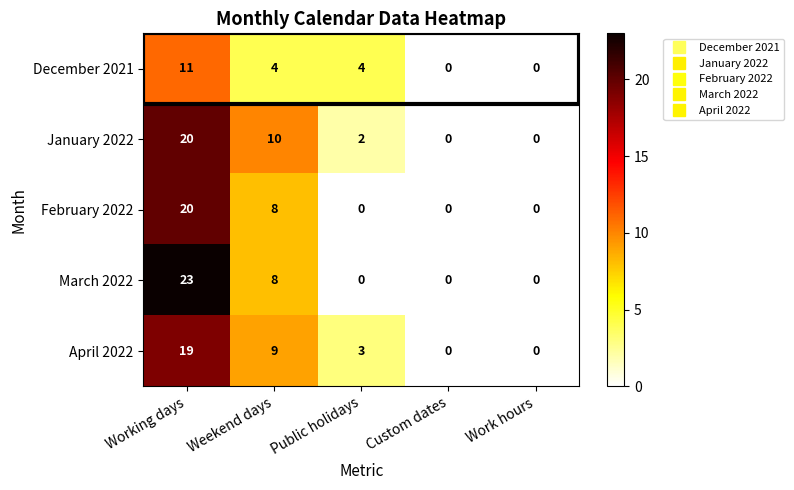

The value of January 2022 at Public holidays is 0. True or false?

False